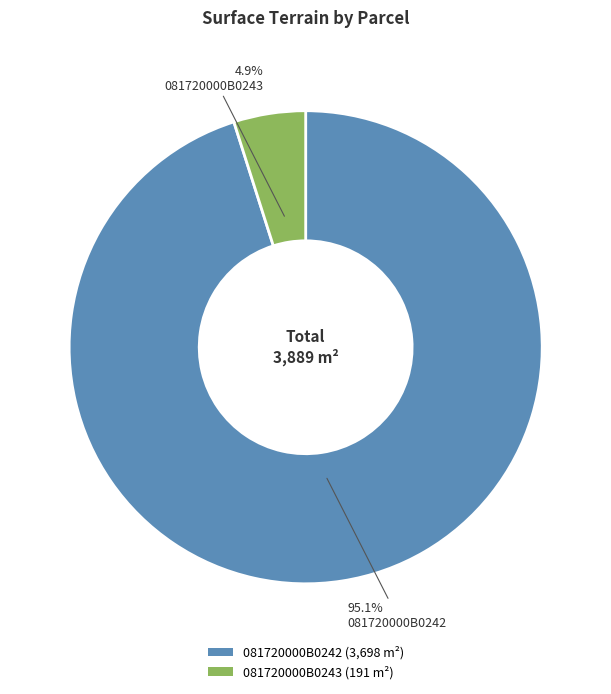

How many slices are in this pie chart?

2